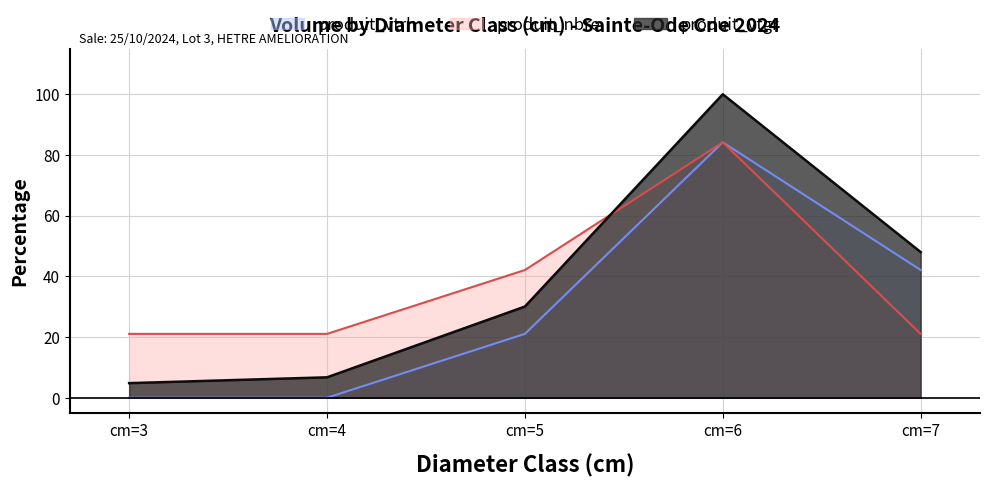

What is the difference between the maximum and minimum values in the produit_nbre series?

63.1